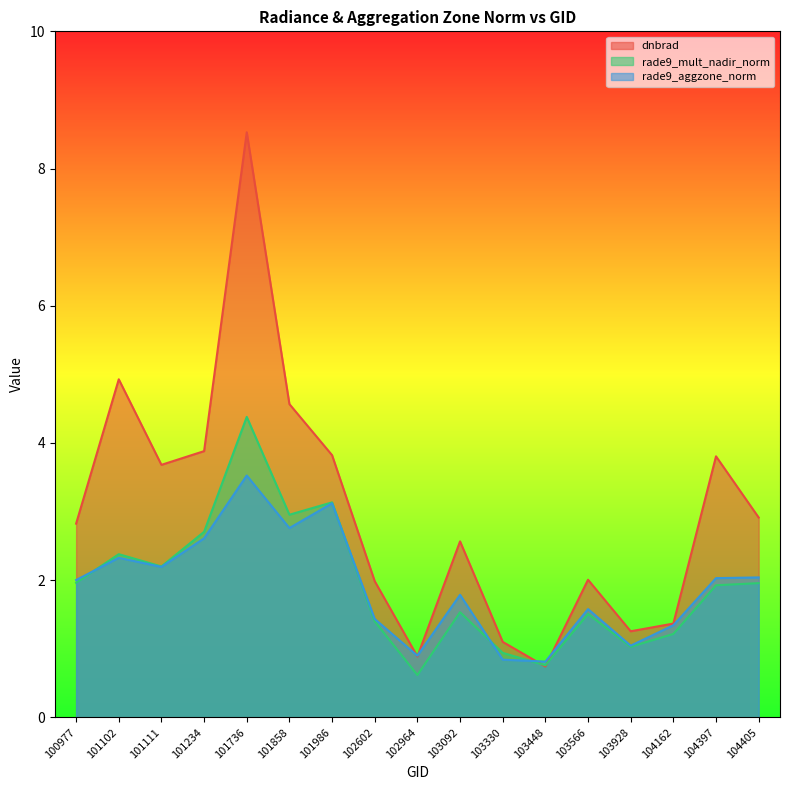

What is the total value across all series at 101102?

9.6